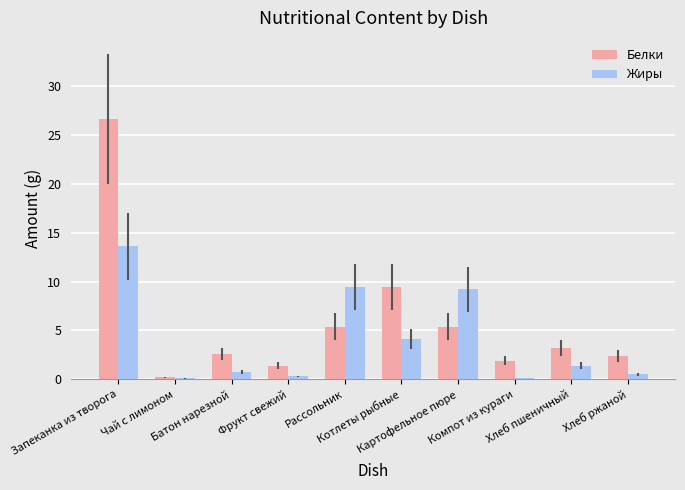

Which series has the largest total across all categories?

Белки